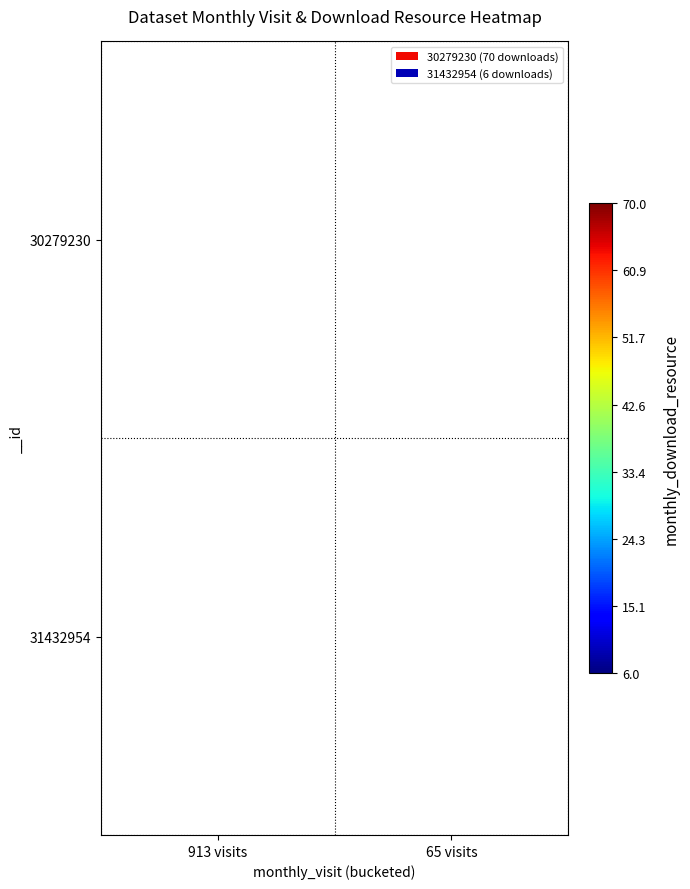

The 30279230 series shows 70 at 913 visits. True or false?

True